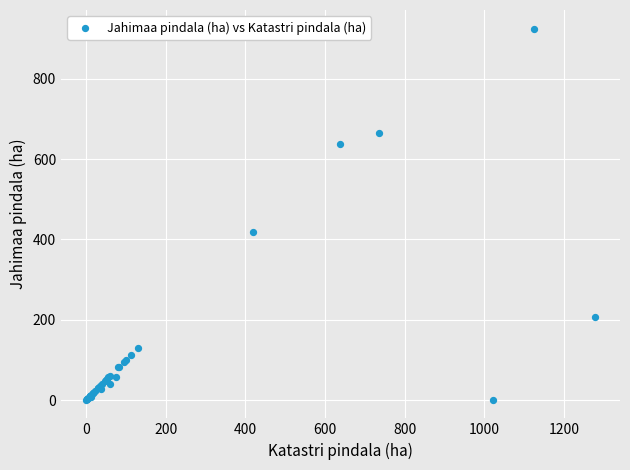

What Y value in the scatter plot is closest to 462?

418.2